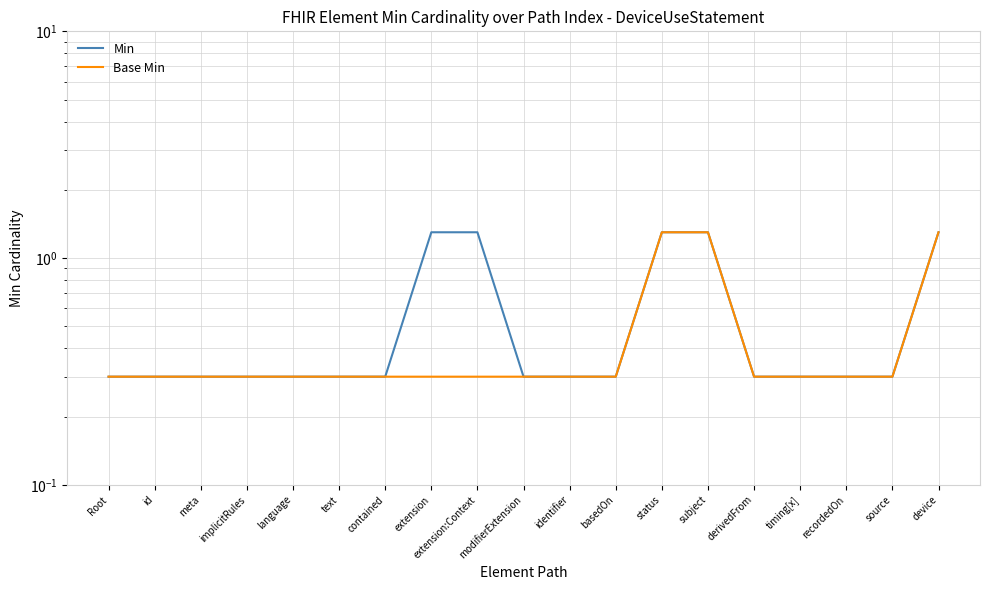

What is the label of the 18th point from the left?

source